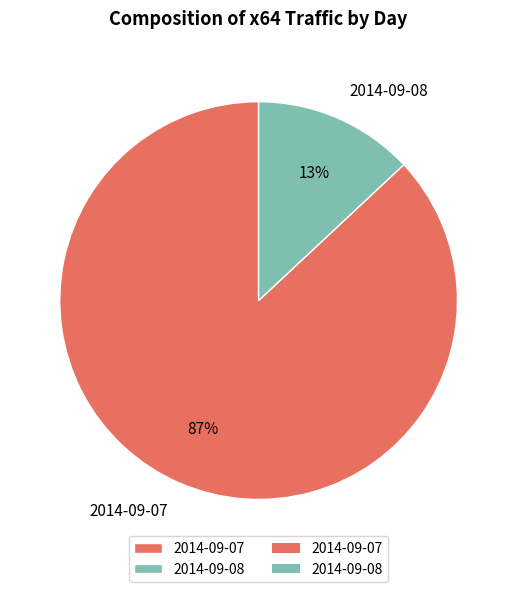

Which has a higher value, 2014-09-08 or 2014-09-07?

2014-09-07